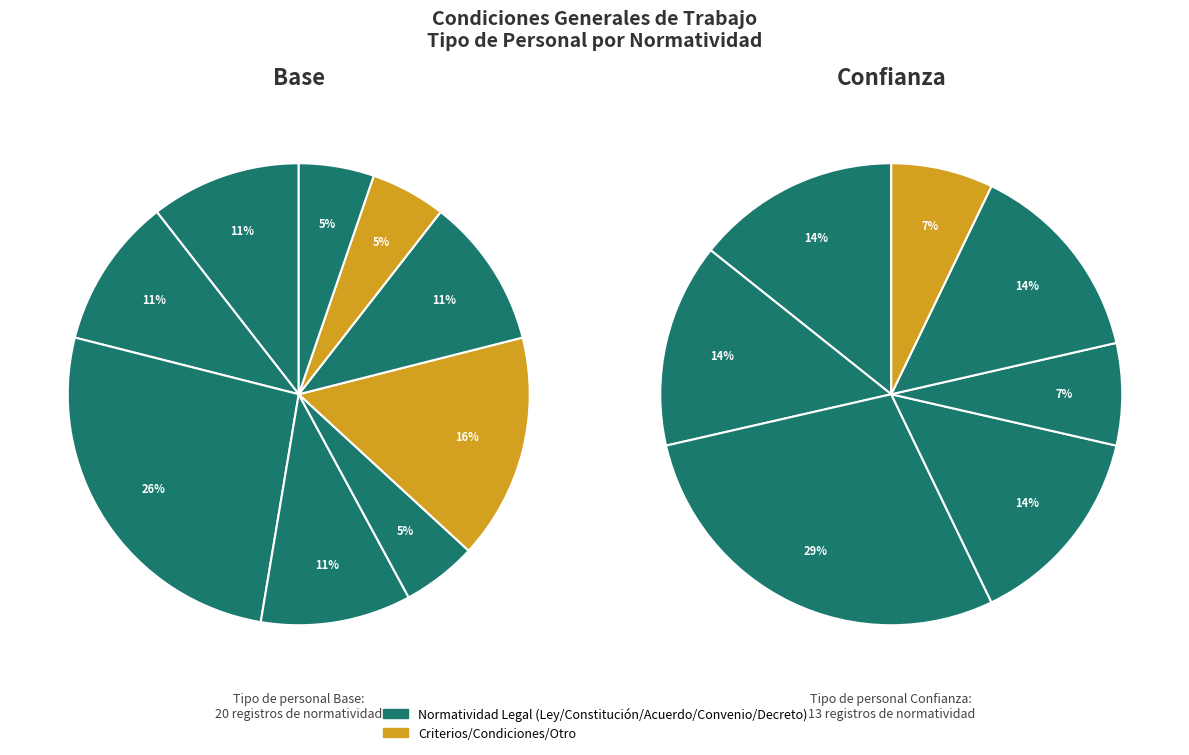

How many segments does this pie chart have?

9